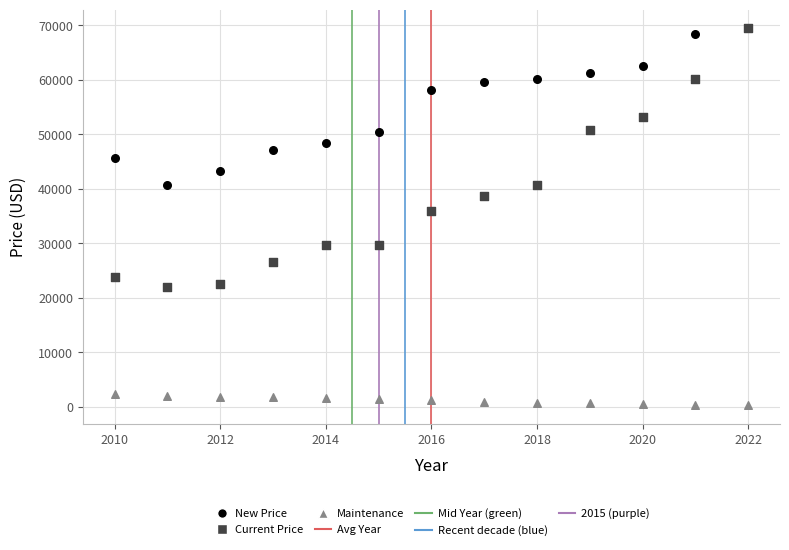

In the New Price series, what Y value is closest to 55123?

58082